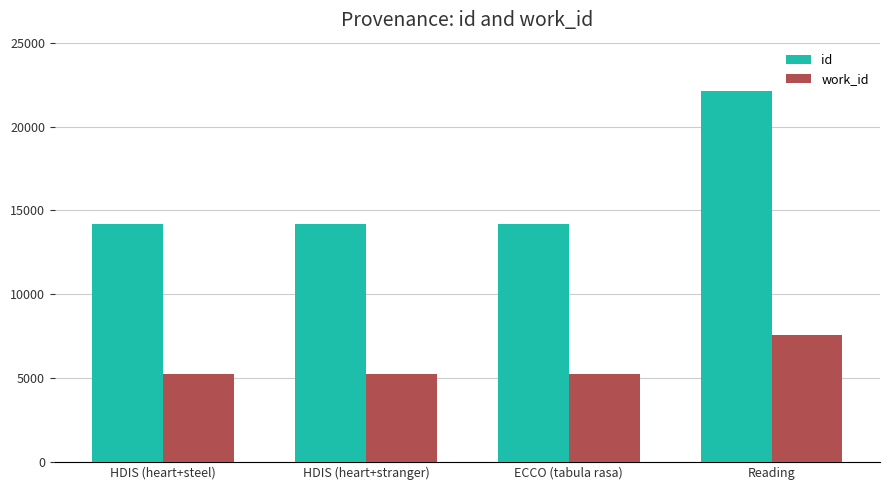

What is the spread (max minus min) of values at HDIS (heart+steel)?

8913